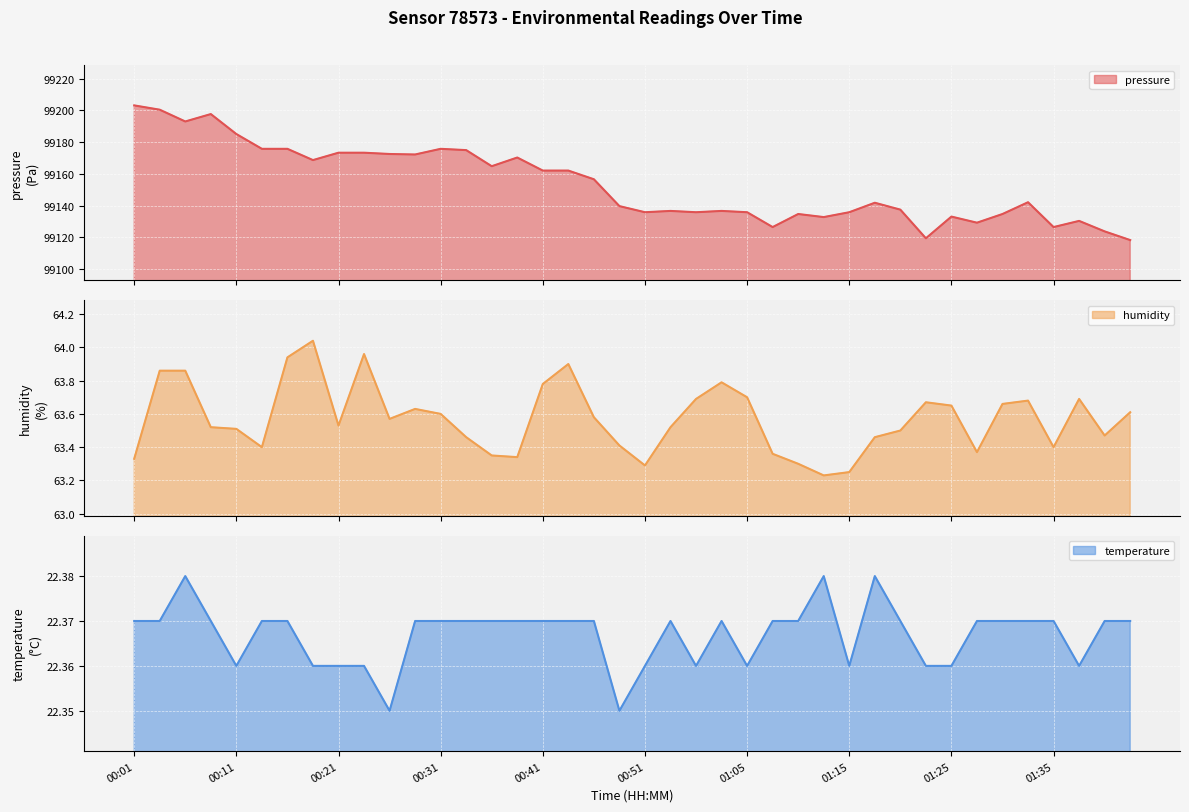

Which series changed the most between 00:08 and 00:23?

pressure